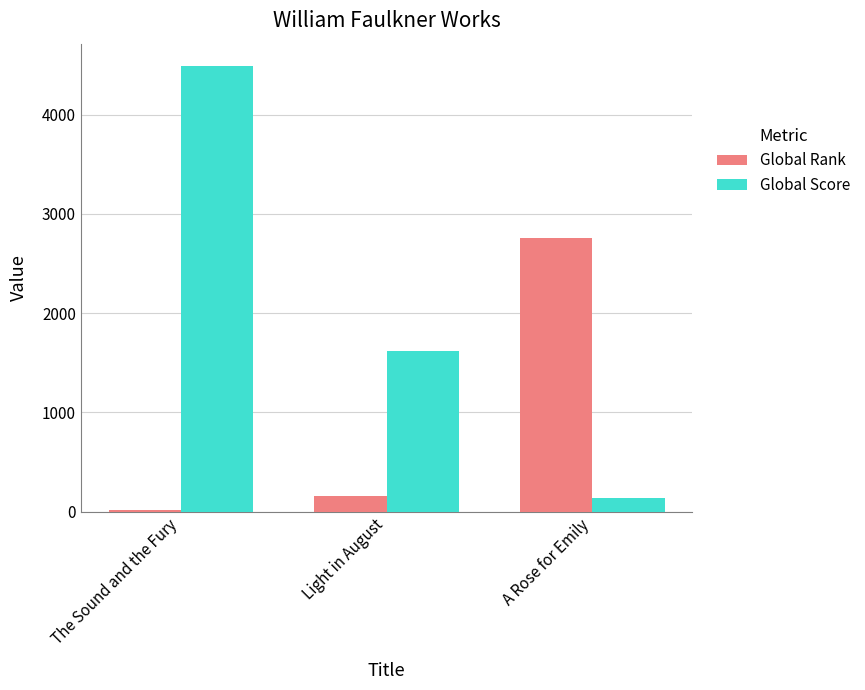

At which category is the sum across all series the highest?

The Sound and the Fury